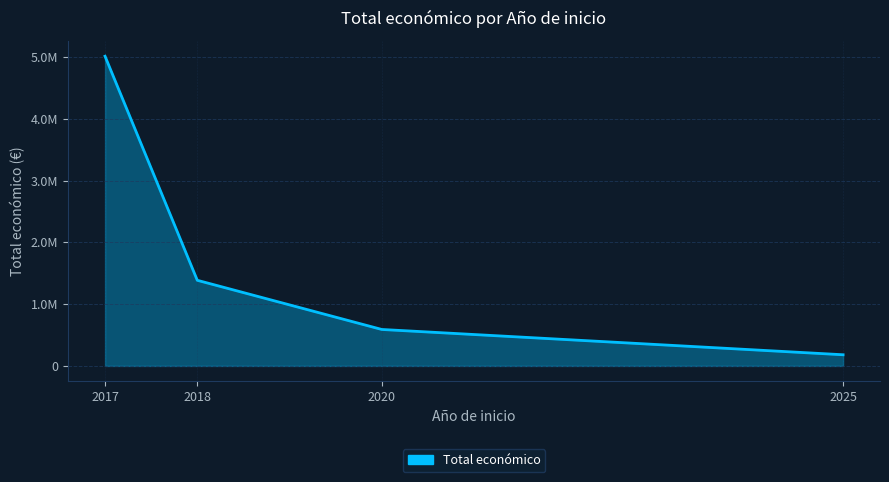

True or false: the data has more than 1 interior local peaks.

False